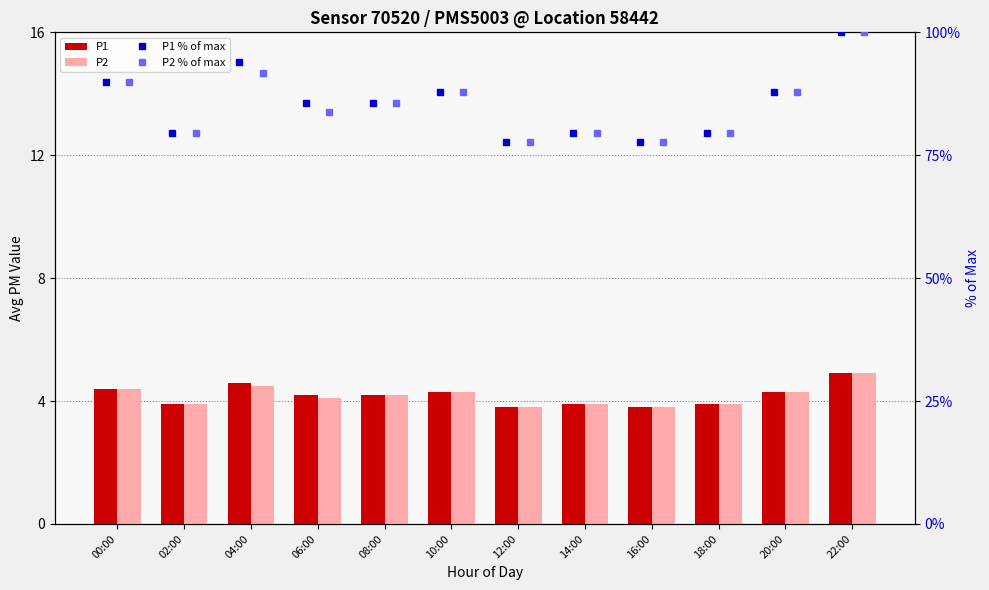

True or false: P2 % of max has a value of 111.0 at 18:00.

False